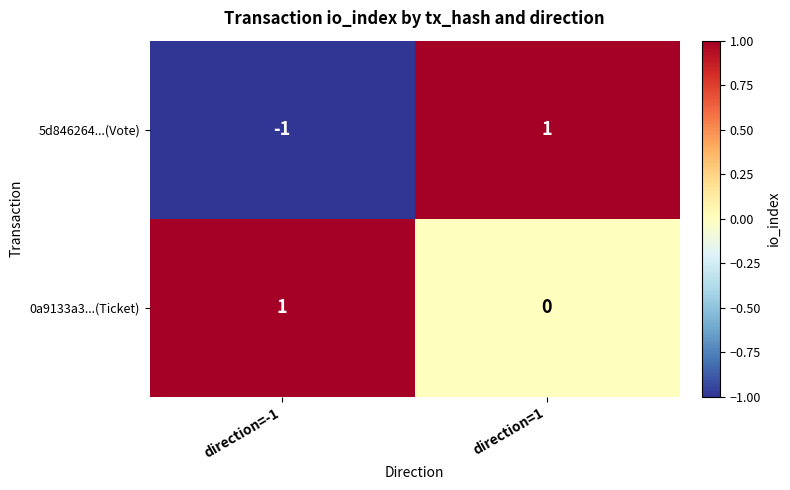

Between direction=-1 and direction=1, which series saw the biggest shift?

5d846264...(Vote)